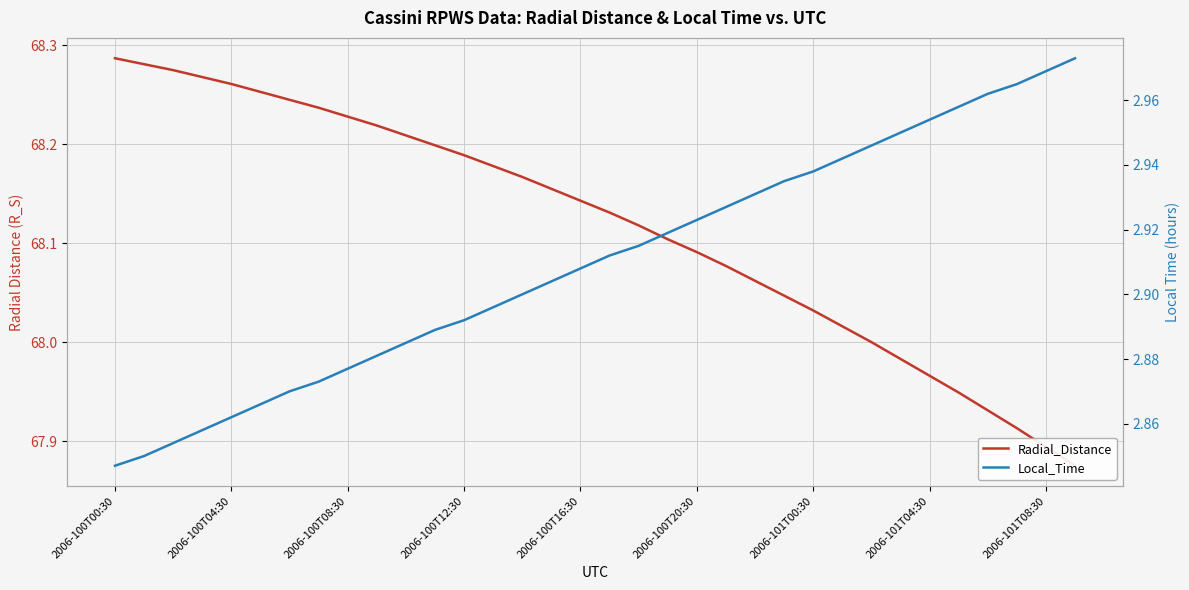

Which series has the largest range (max minus min)?

Radial_Distance